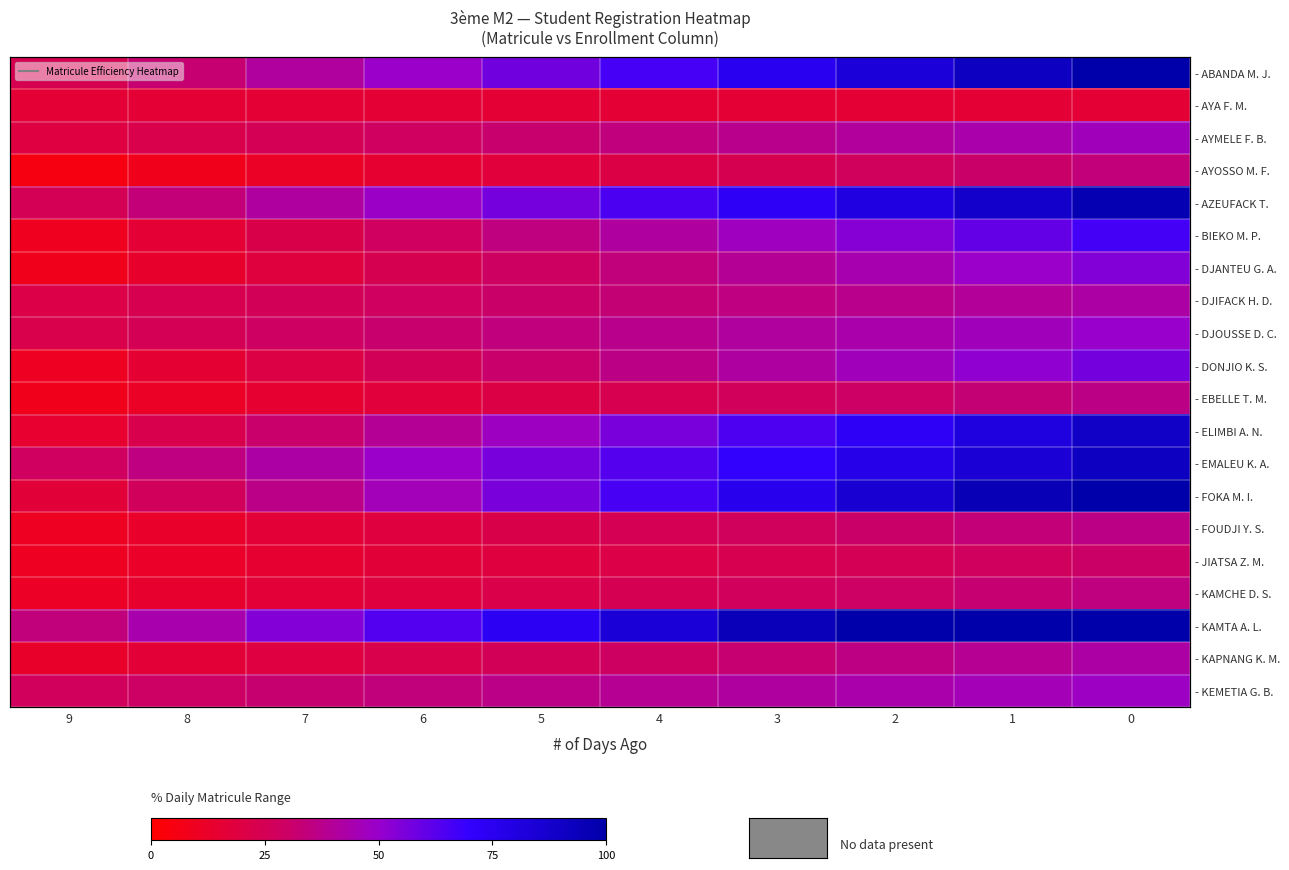

Which category has the lowest value in the - BIEKO M. P. series?

9